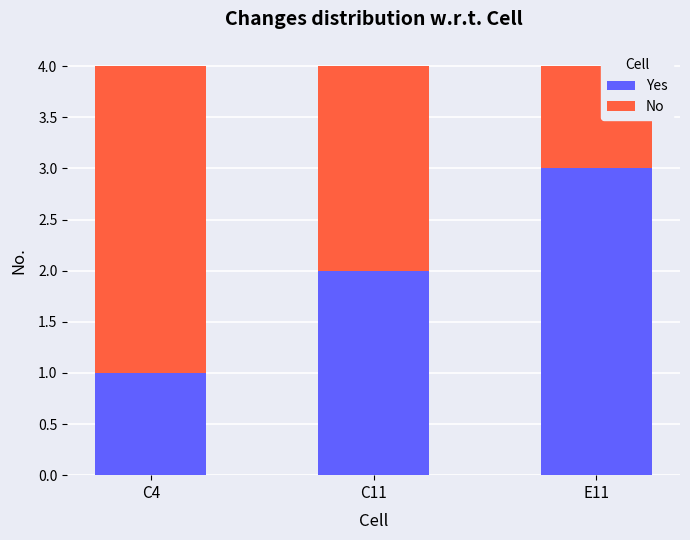

Reading left to right, list the values for the Yes series.

1	2	3